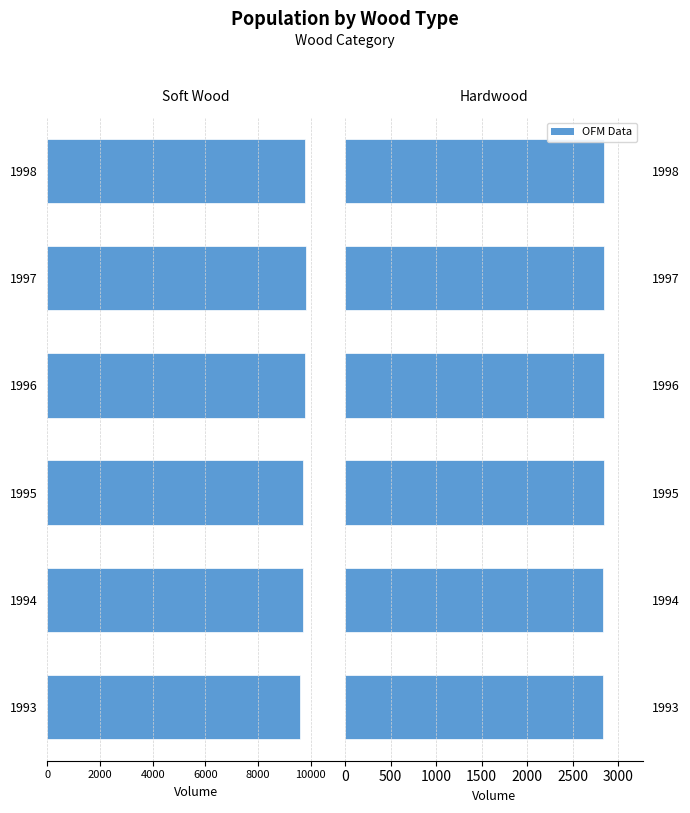

What is the average value of the Hardwood series?

2835